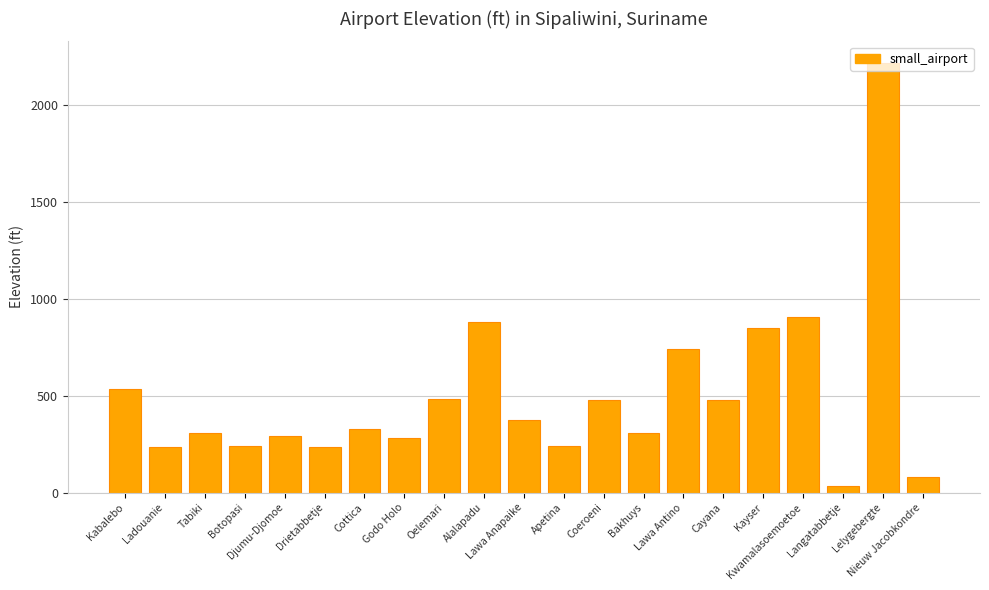

What is the ratio of the value at Tabiki to the value at Alalapadu?

0.4